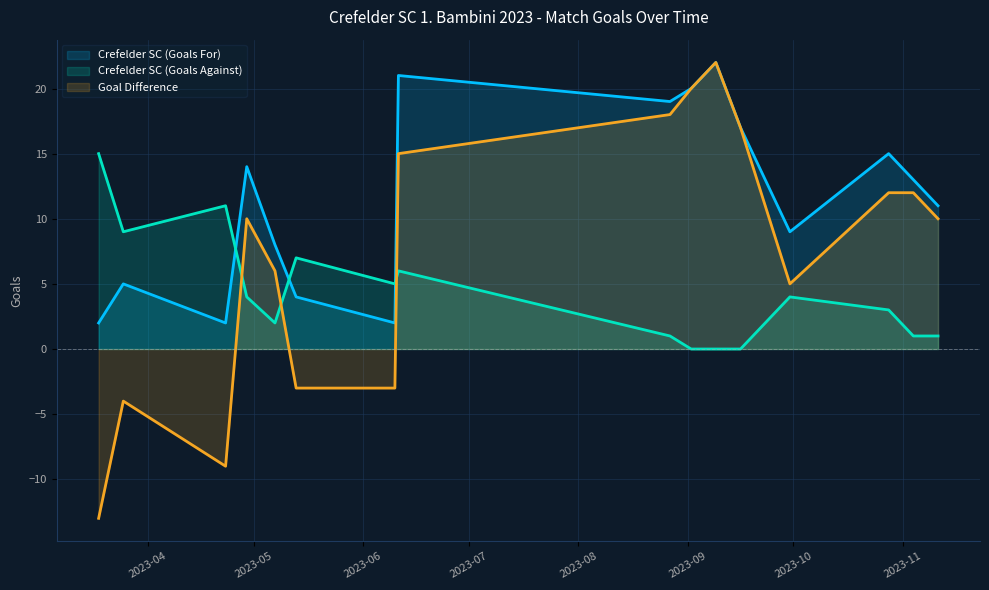

Does the chart display data point markers on the line(s)?

No